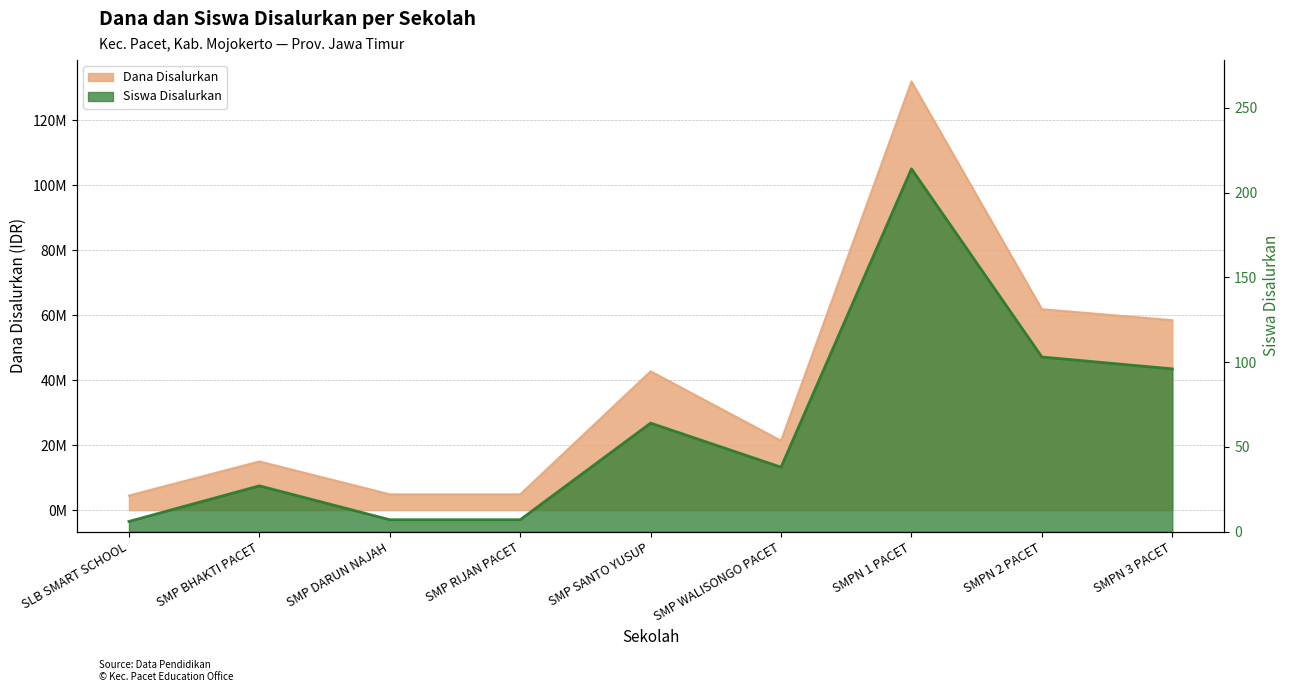

Which series has the largest total across all categories?

Dana Disalurkan